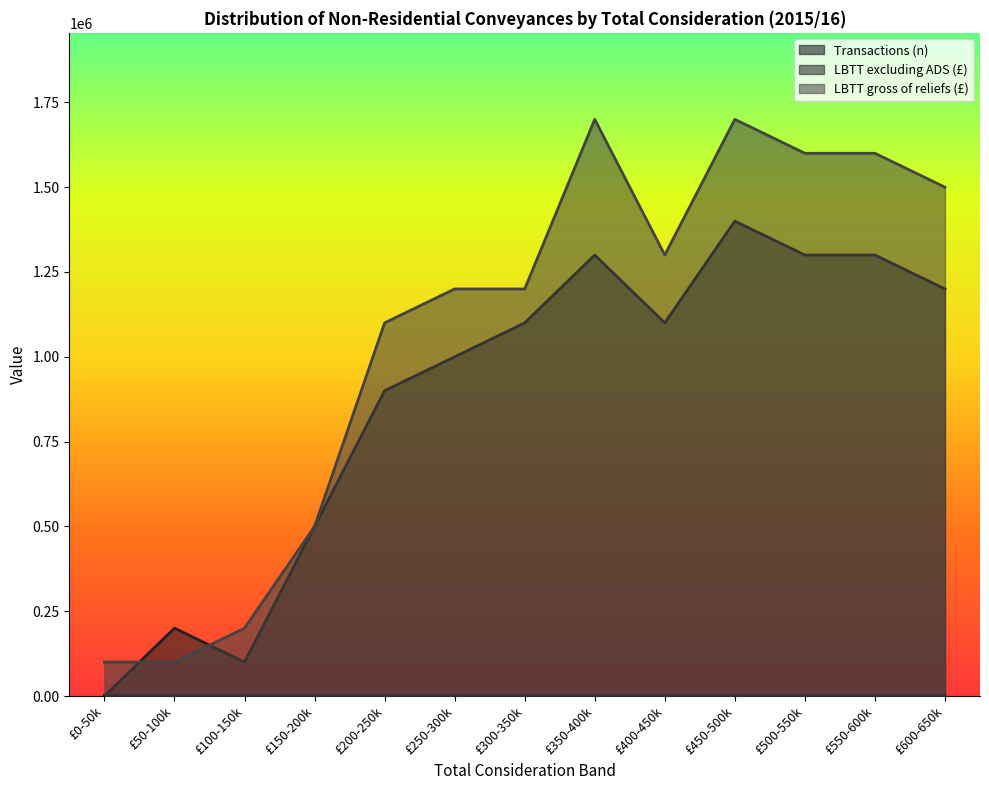

List the series in order of their peak value, lowest first.

Transactions (n), LBTT excluding ADS (£), LBTT gross of reliefs (£)